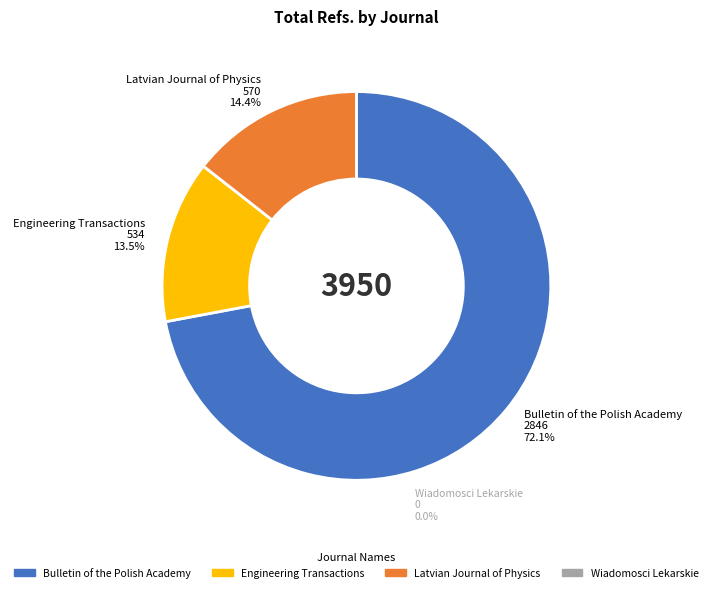

Rank the categories by value from lowest to highest.

Engineering Transactions 534 13.5%, Latvian Journal of Physics 570 14.4%, Bulletin of the Polish Academy 2846 72.1%